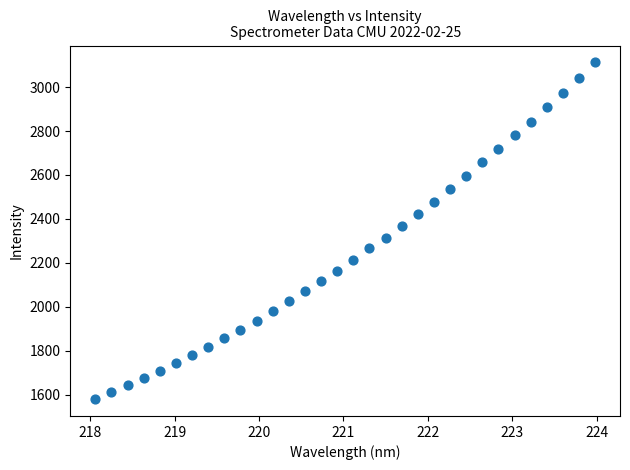

What is the range of Y values (max minus min)?

1534.0